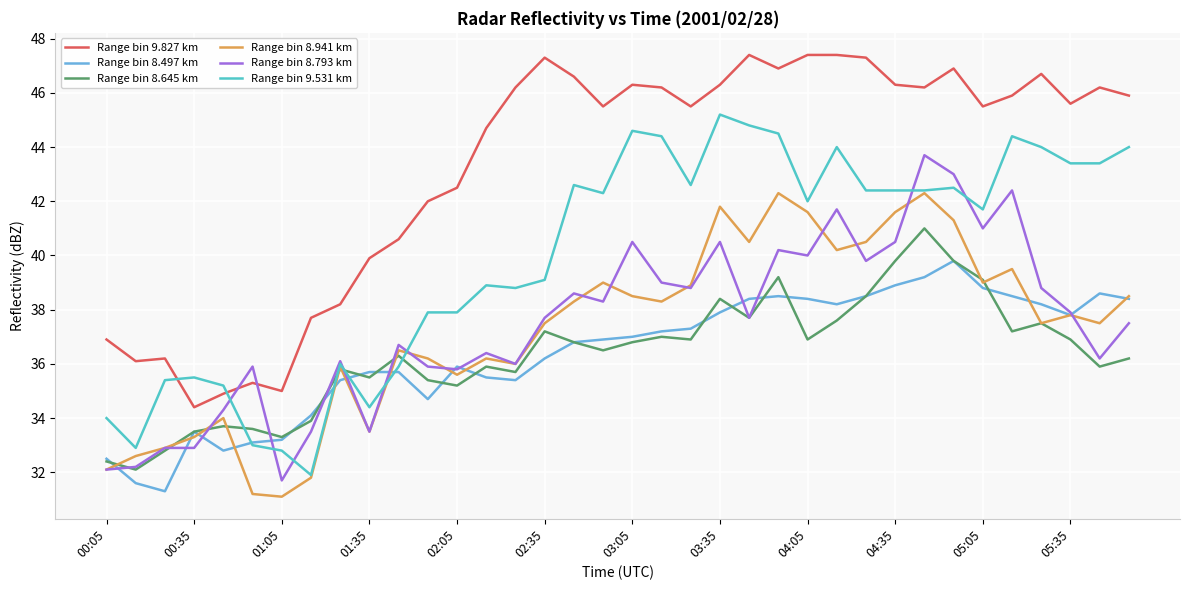

Which series has the largest total across all categories?

Range bin 9.827 km